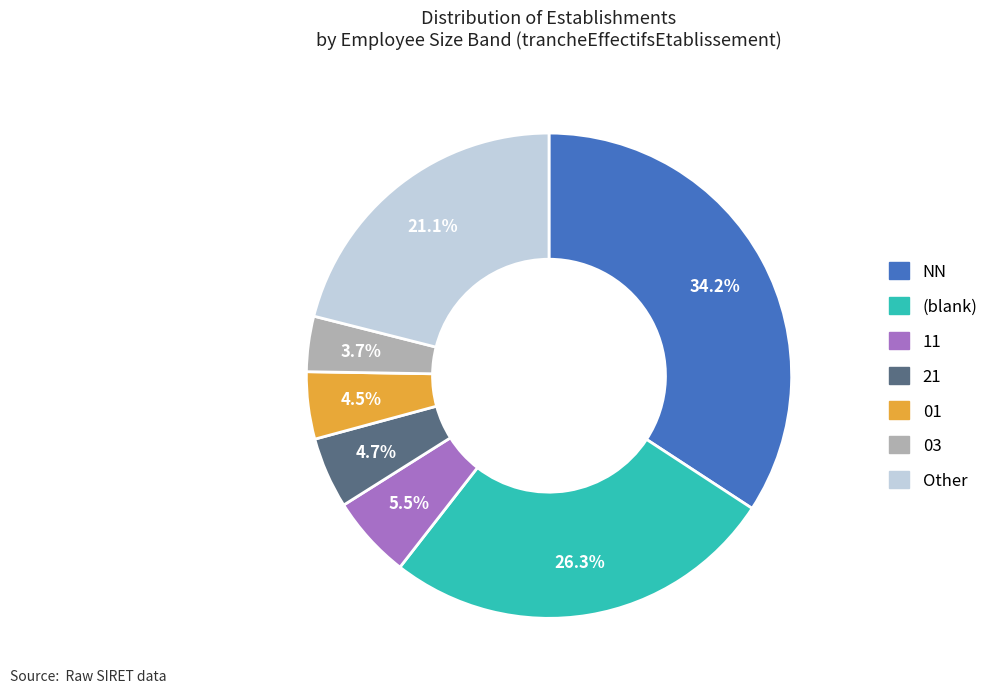

Does any single category account for the majority?

No